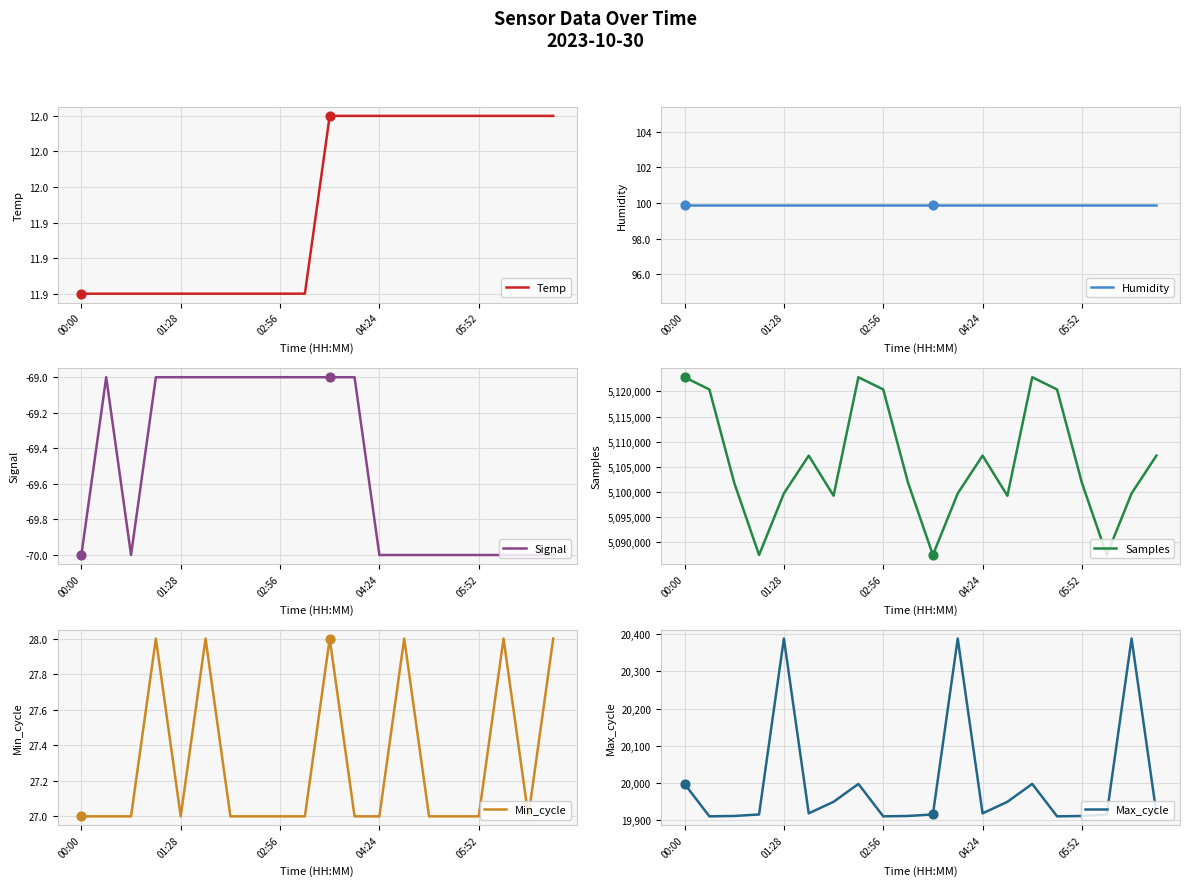

At how many categories does at least one series exceed 2168143?

20